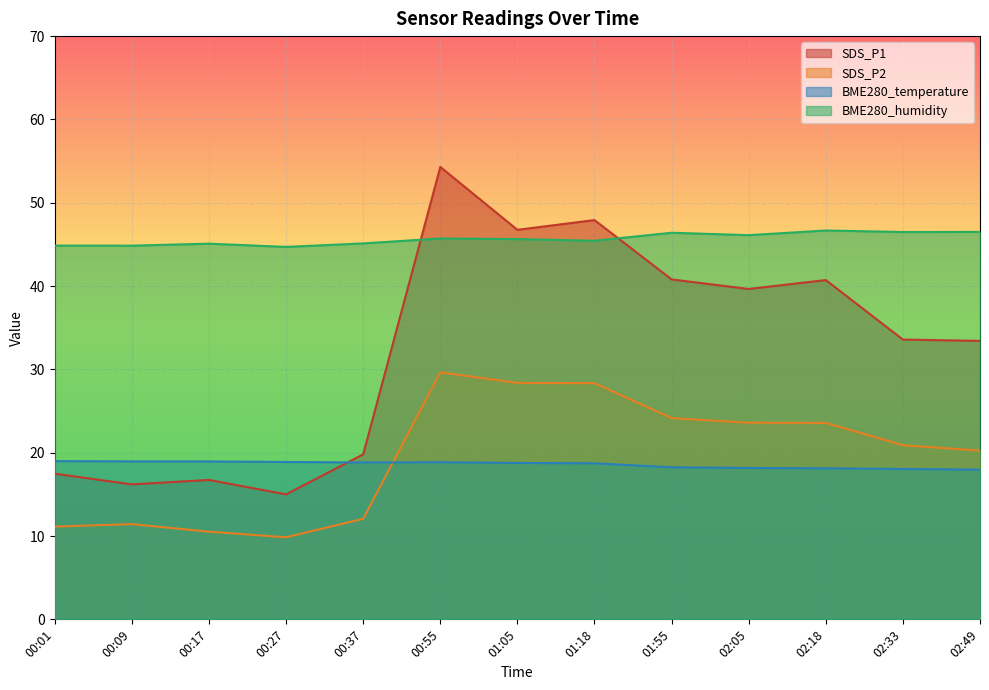

Reading left to right, transcribe all the data shown in this chart.

SDS_P1: 00:01=17.5	00:09=16.2	00:17=16.7	00:27=15.0	00:37=19.8	00:55=54.3	01:05=46.8	01:18=47.9	01:55=40.8	02:05=39.6	02:18=40.7	02:33=33.6	02:49=33.4
SDS_P2: 00:01=11.1	00:09=11.4	00:17=10.5	00:27=9.8	00:37=12.1	00:55=29.6	01:05=28.4	01:18=28.4	01:55=24.1	02:05=23.6	02:18=23.6	02:33=20.9	02:49=20.2
BME280_temperature: 00:01=19.0	00:09=19.0	00:17=18.9	00:27=18.9	00:37=18.8	00:55=18.9	01:05=18.8	01:18=18.7	01:55=18.2	02:05=18.2	02:18=18.1	02:33=18.1	02:49=18.0
BME280_humidity: 00:01=44.9	00:09=44.9	00:17=45.1	00:27=44.7	00:37=45.1	00:55=45.7	01:05=45.6	01:18=45.4	01:55=46.4	02:05=46.1	02:18=46.7	02:33=46.5	02:49=46.5